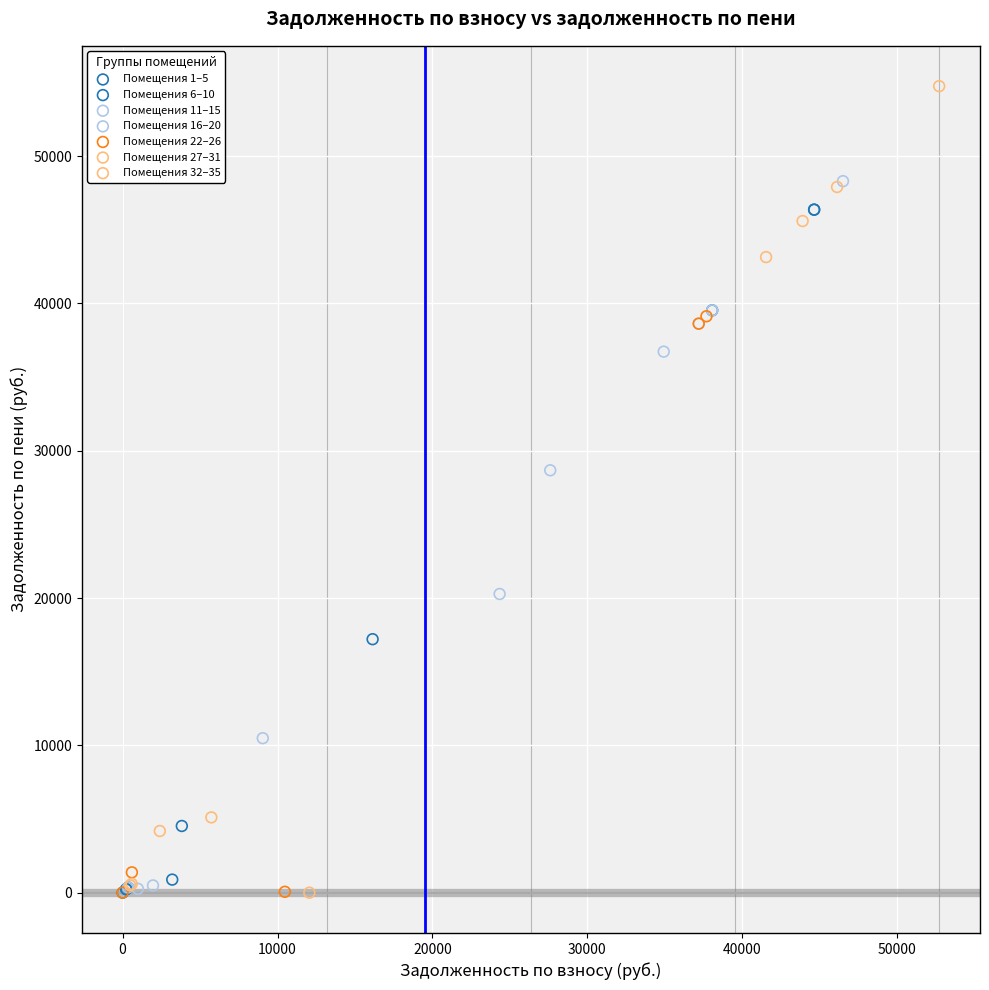

Which series reaches the maximum Y coordinate?

Помещения 32–35